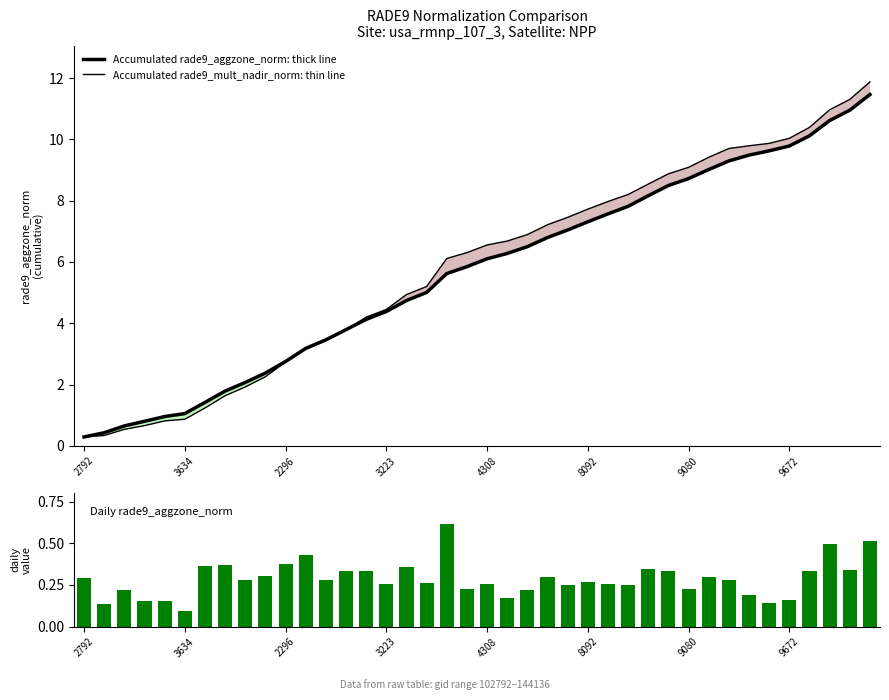

What is the label of the 27th bar from the right?

13